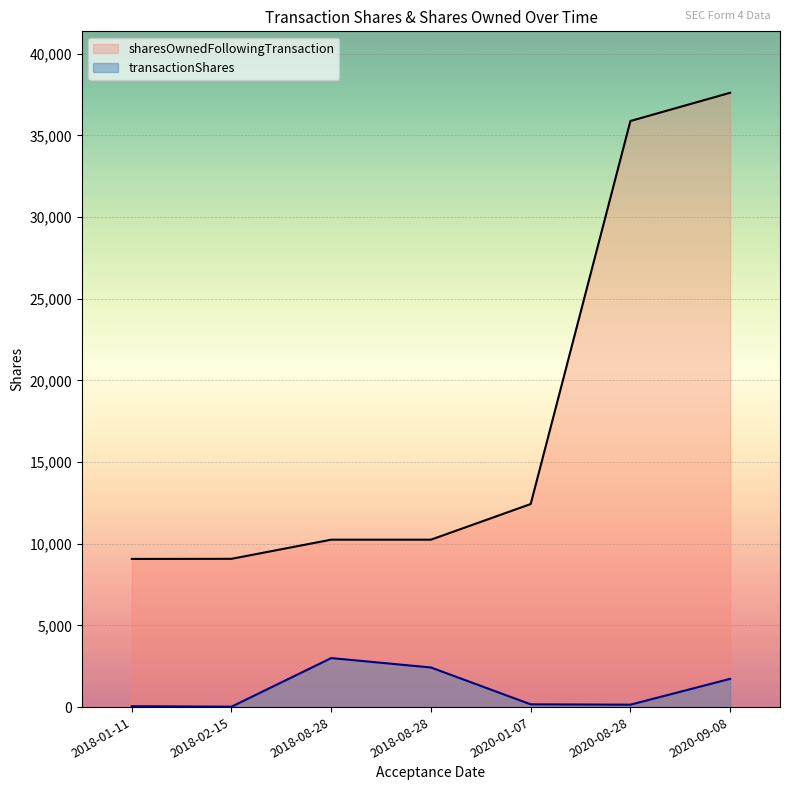

Reading left to right, list all the values displayed in this chart.

transactionShares: 2020-09-08=1730	2020-08-28=147	2020-01-07=169	2018-08-28=3000	2018-08-28=2425	2018-02-15=24	2018-01-11=54
sharesOwnedFollowingTransaction: 2020-09-08=37606	2020-08-28=35877	2020-01-07=12430	2018-08-28=10248	2018-08-28=10248	2018-02-15=9076	2018-01-11=9070